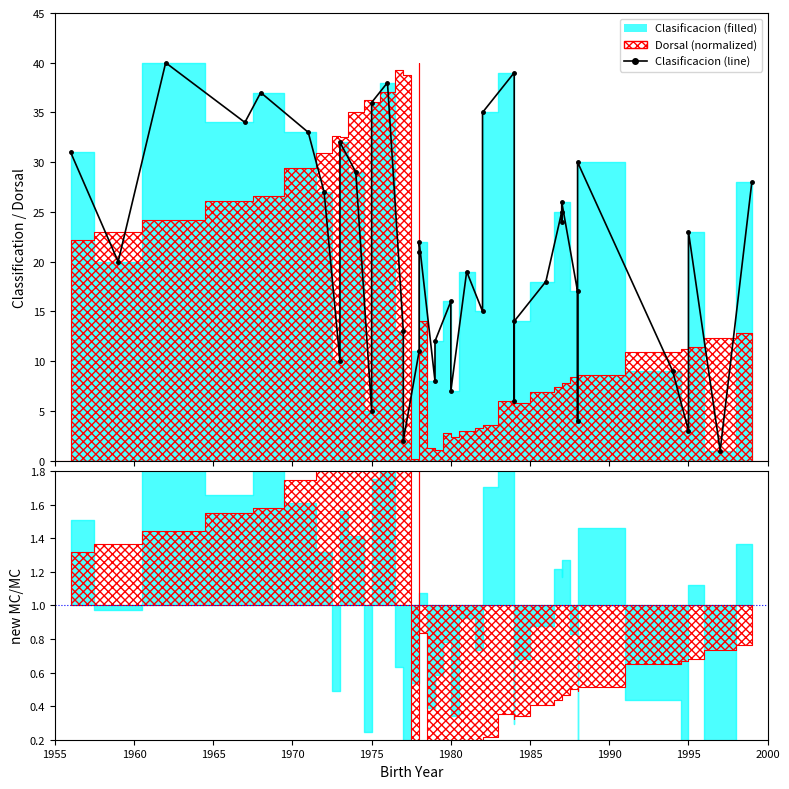

Reading left to right, extract all data points from this chart.

31	20	40	34	37	33	27	10	32	29	5	36	38	13	2	11	21	22	8	12	16	7	19	15	35	39	6	14	18	25	24	26	17	4	30	9	3	23	1	28